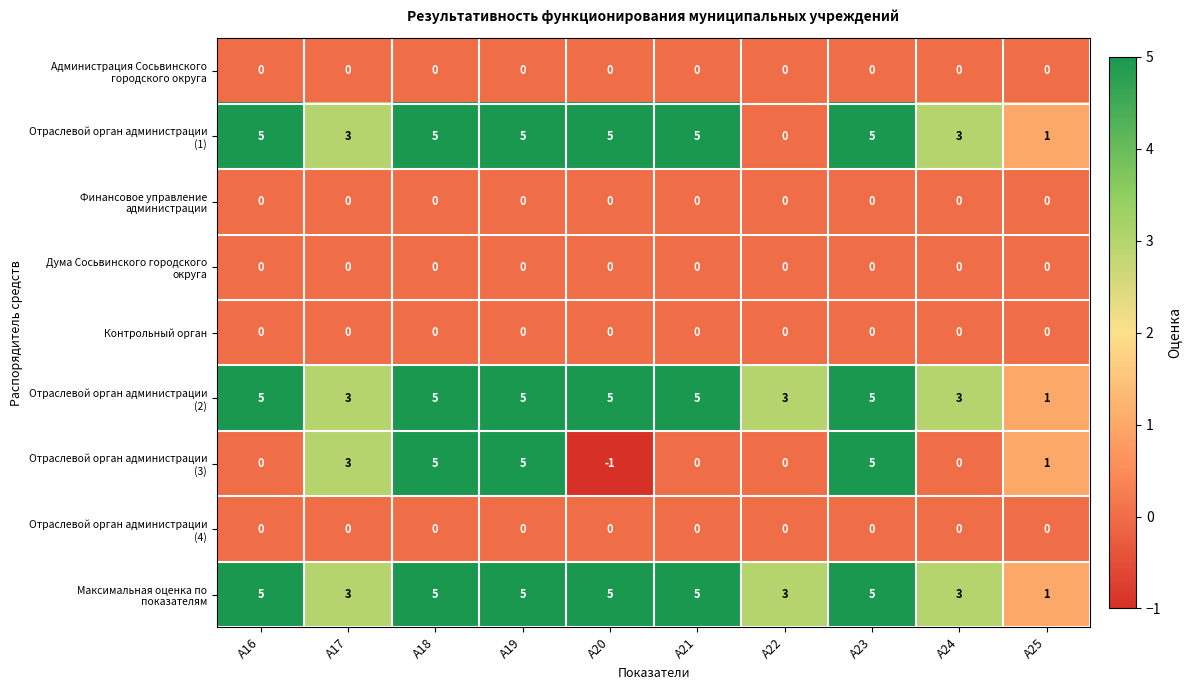

What is the maximum value shown in the chart?

5